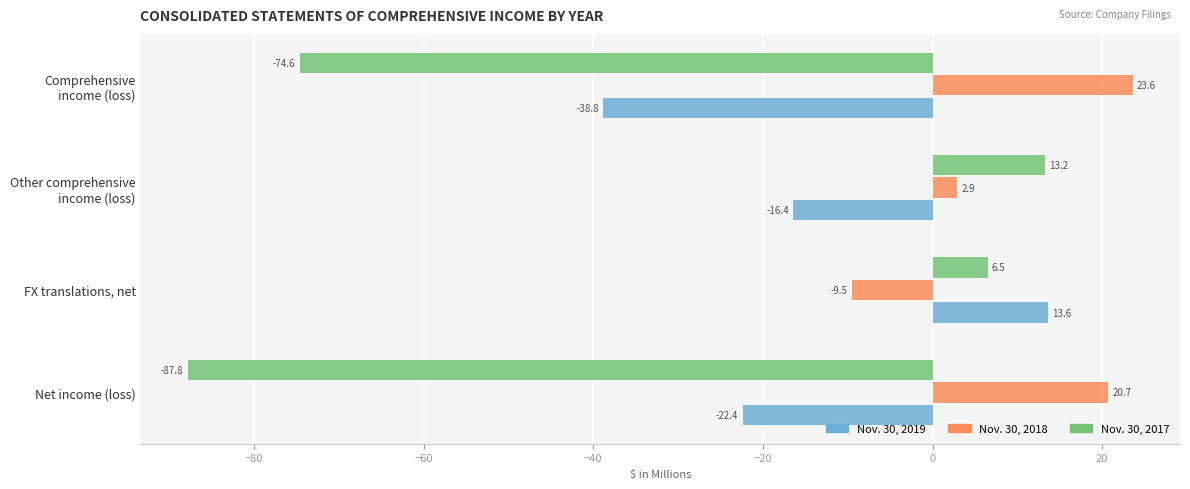

Which series has the largest total across all categories?

Nov. 30, 2018